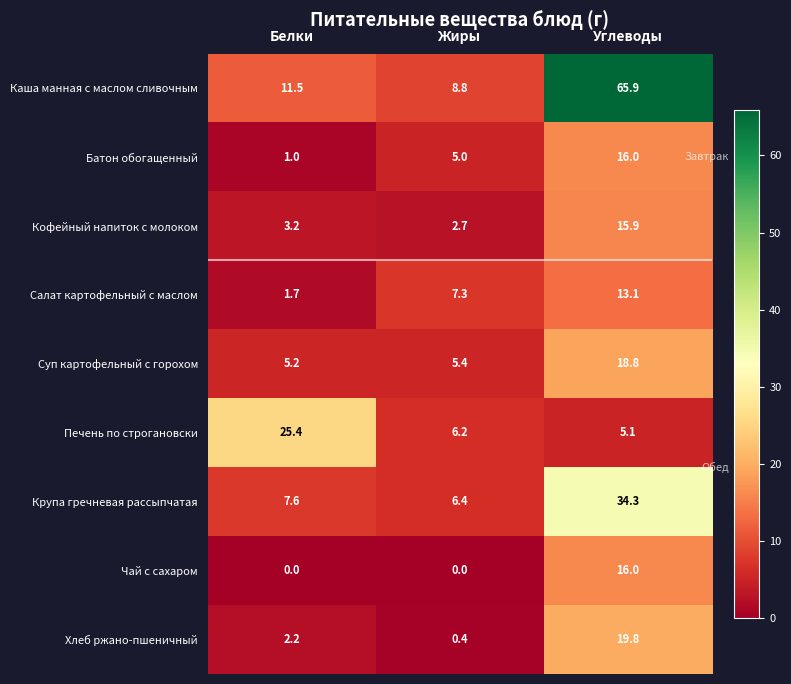

How many data points does each series have?

3